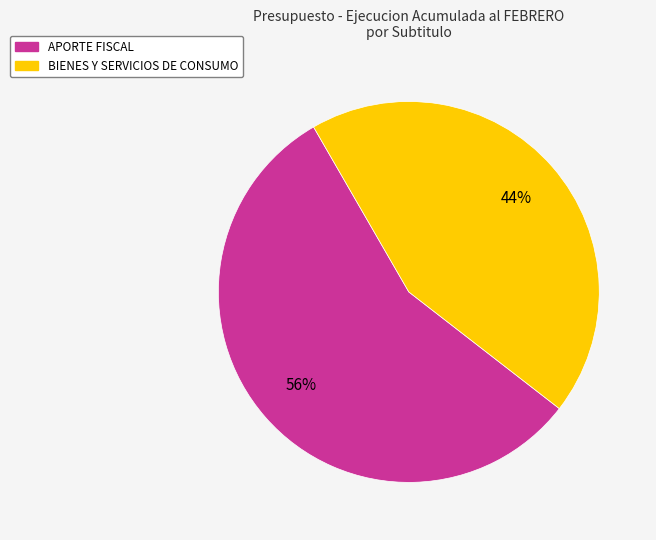

To the nearest percent, what is the difference between the largest and smallest slice percentages?

12%